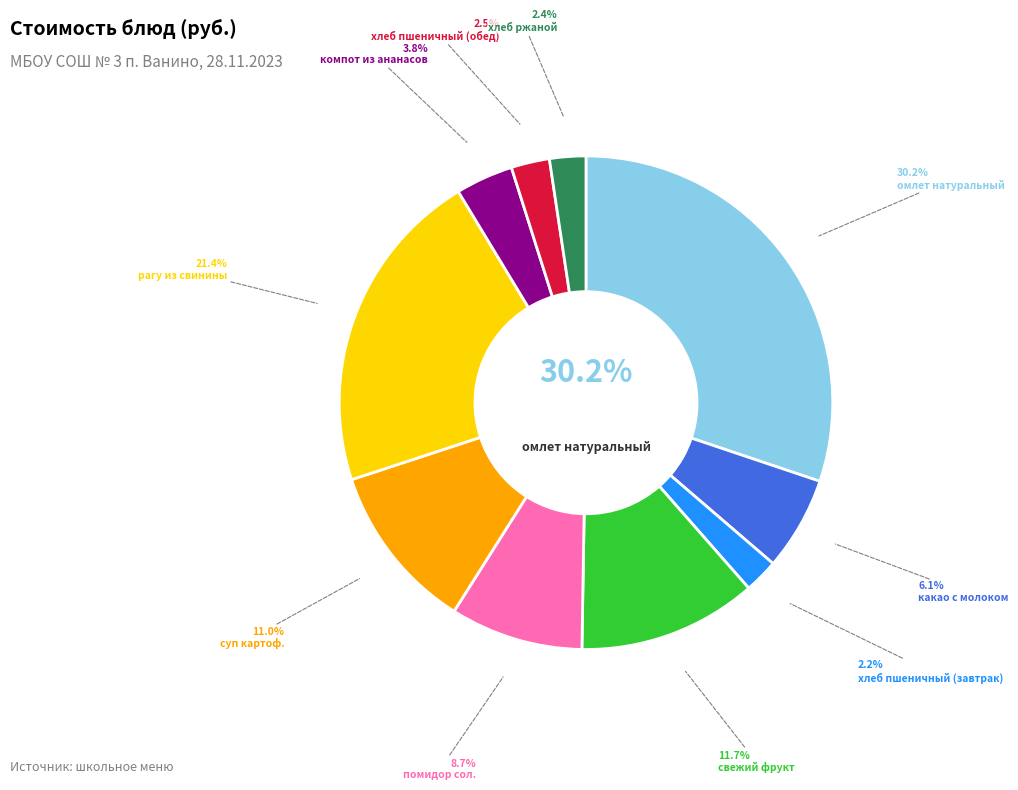

The хлеб пшеничный (обед) slice represents 3% of the pie. True or false?

True